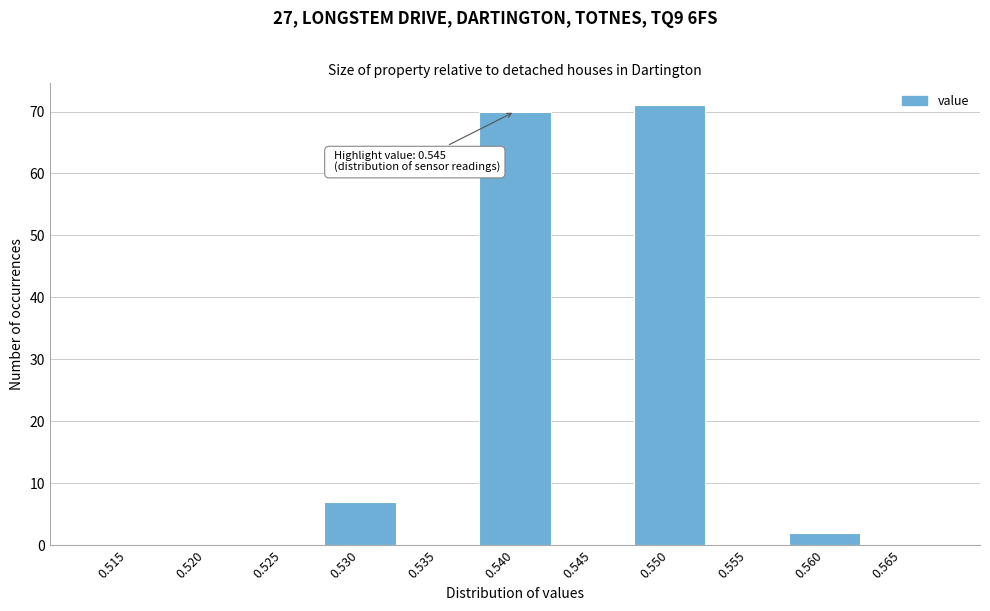

Reading left to right, transcribe all the data shown in this chart.

0.515=0	0.520=0	0.525=0	0.530=7	0.535=0	0.540=70	0.545=0	0.550=71	0.555=0	0.560=2	0.565=0